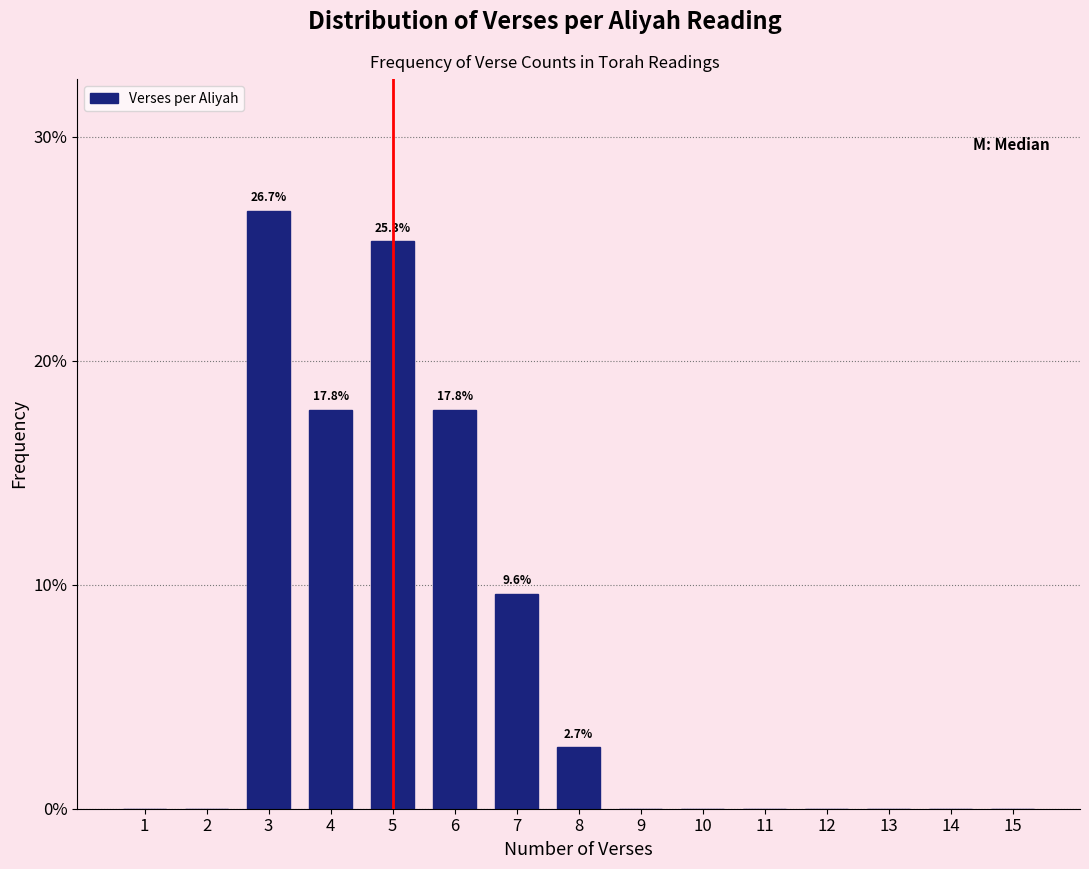

Reading left to right, extract all data points from this chart.

1=0.0	2=0.0	3=26.7	4=17.8	5=25.3	6=17.8	7=9.6	8=2.7	9=0.0	10=0.0	11=0.0	12=0.0	13=0.0	14=0.0	15=0.0